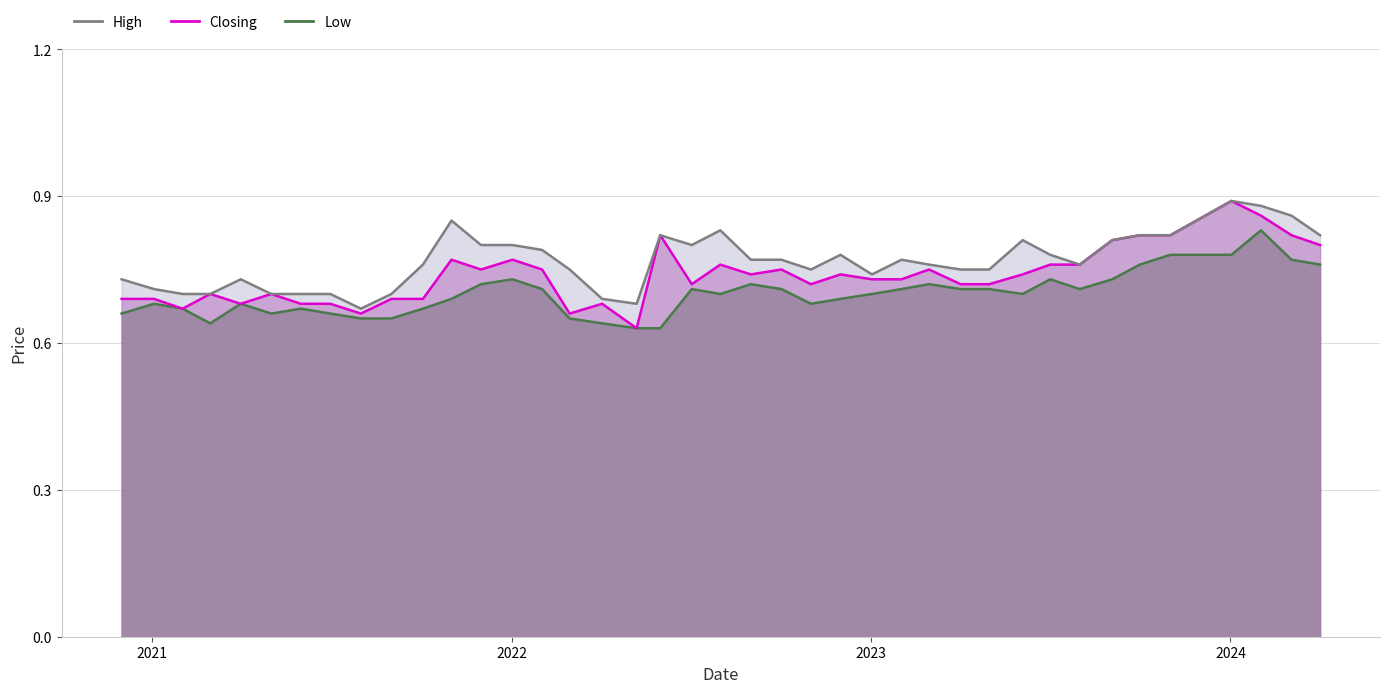

Which series has the widest spread of values?

Closing